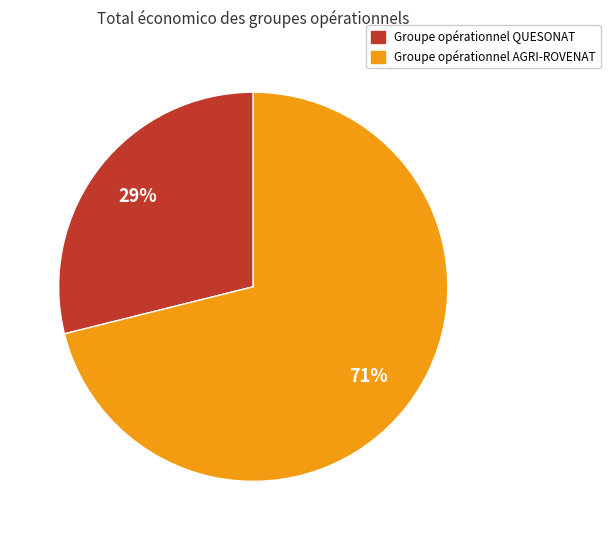

Is Groupe opérationnel AGRI-ROVENAT the majority of the pie?

Yes